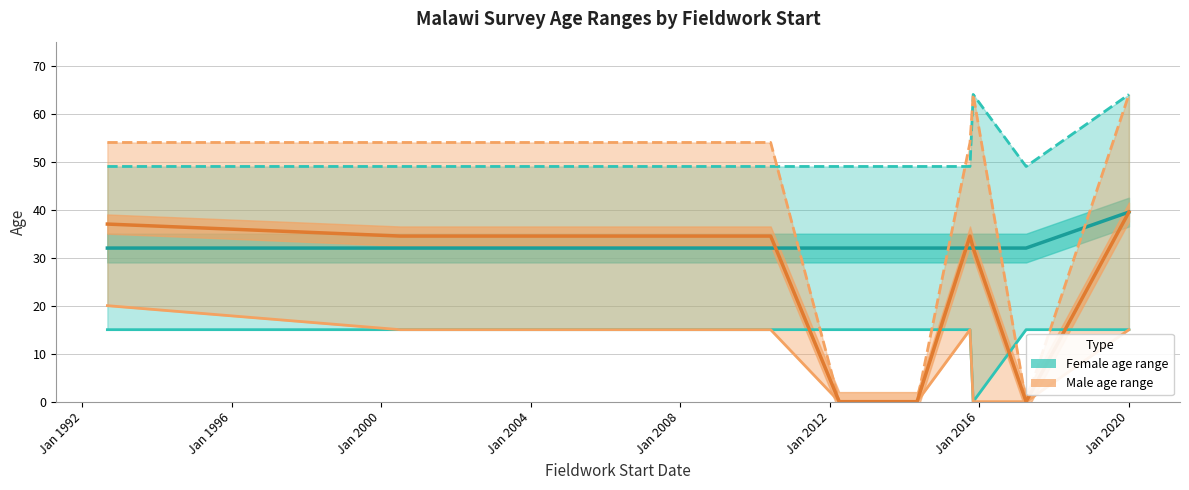

How many interior local valleys does the female_age_max series have?

1